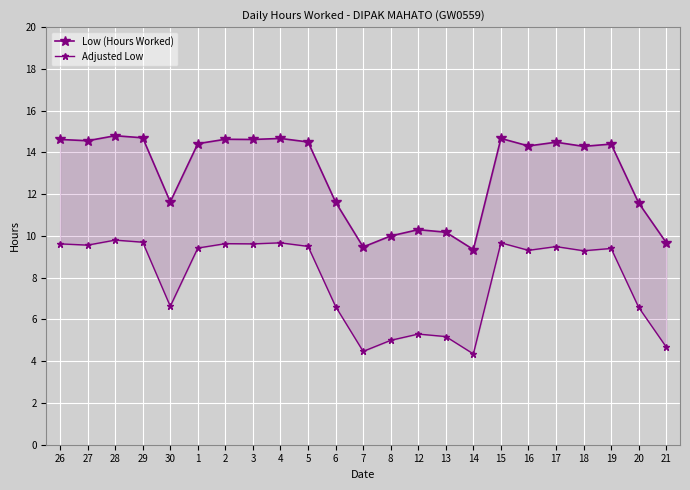

Is it true that Adjusted Low equals 2.0 at 2?

False